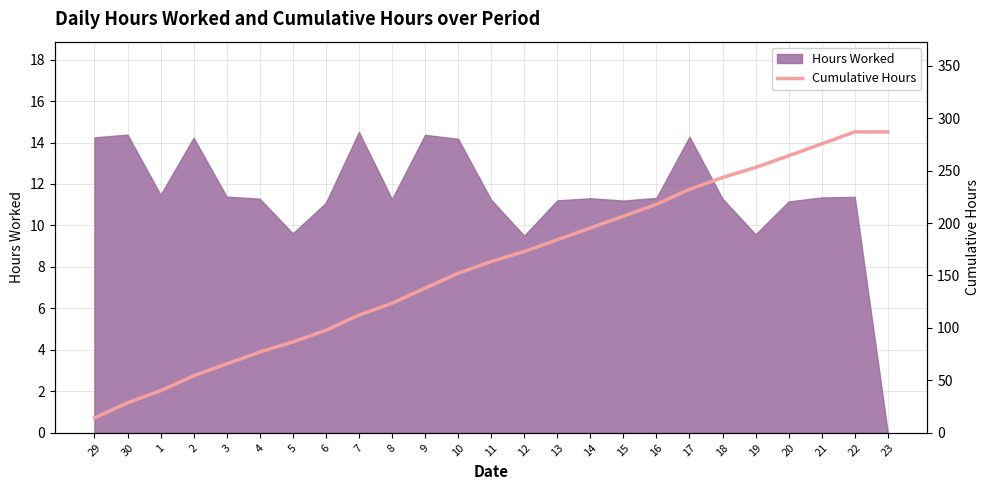

Which category has the lowest value in the Hours Worked series?

23